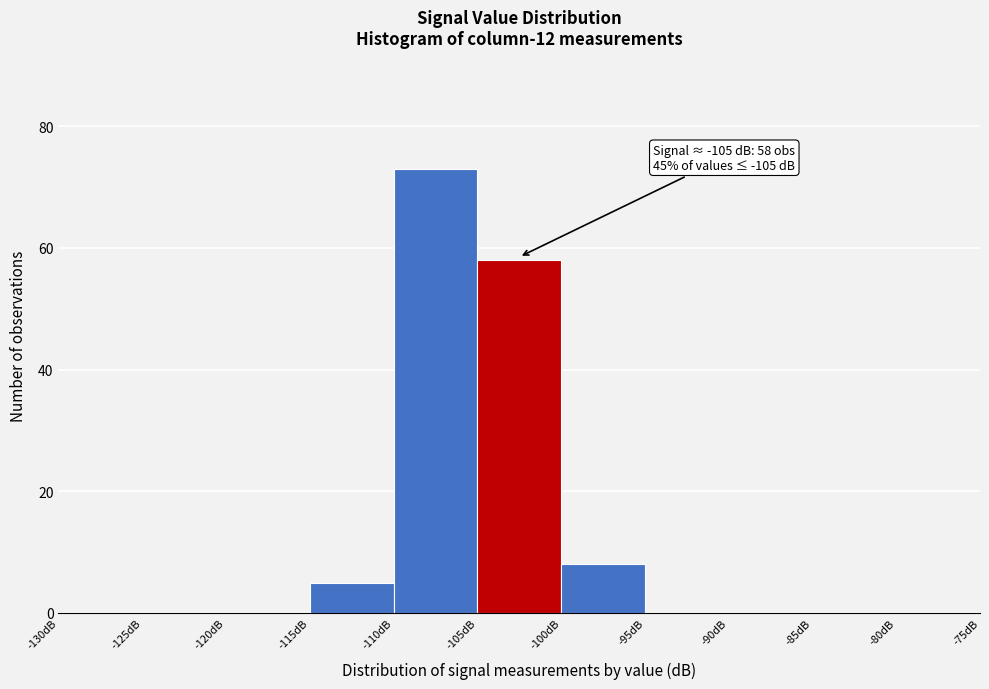

Which range on the x-axis has the tallest bar?

-110 to -105